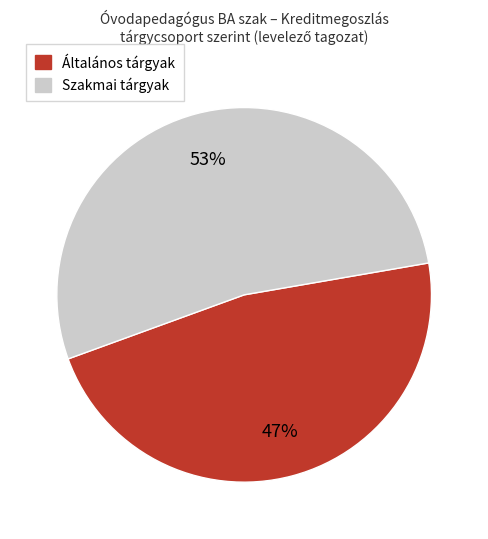

Is there any slice that represents more than half of the pie?

Yes